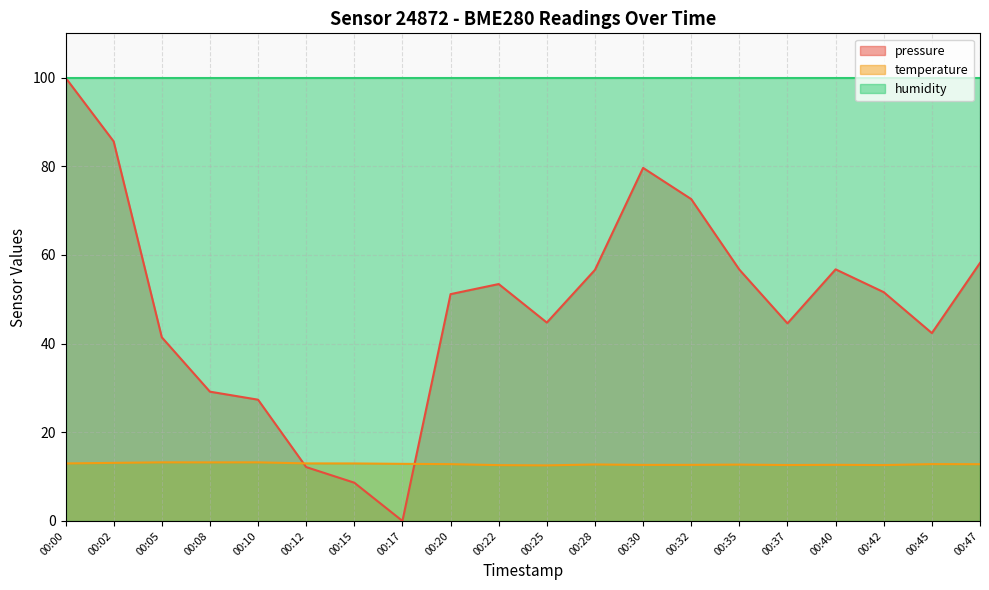

What is the spread (max minus min) of values at 00:22?

87.4